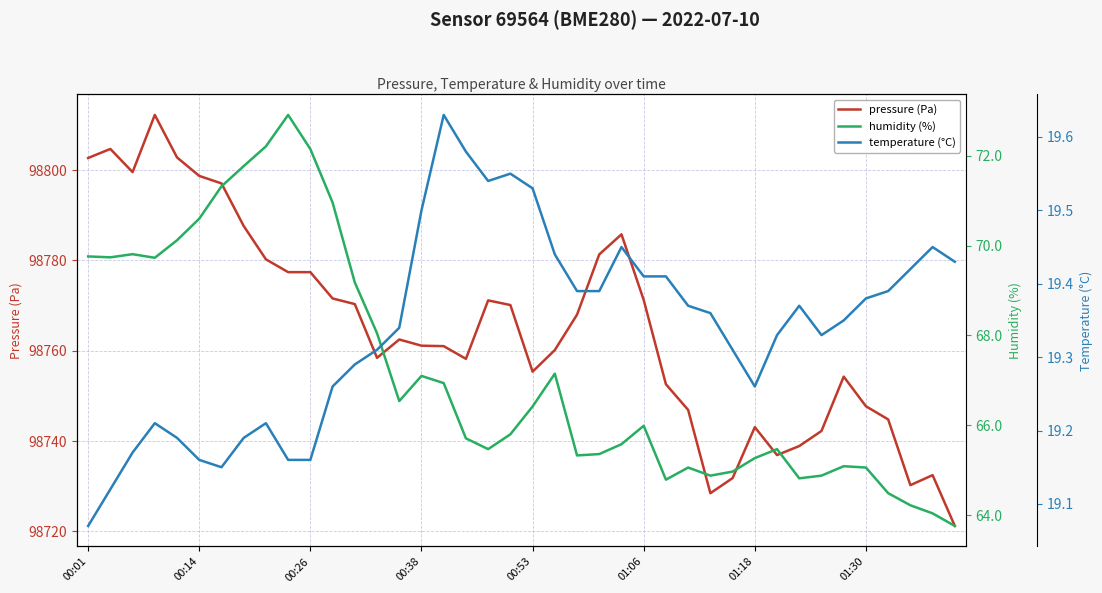

True or false: pressure (Pa) and humidity (%) intersect in this chart.

False